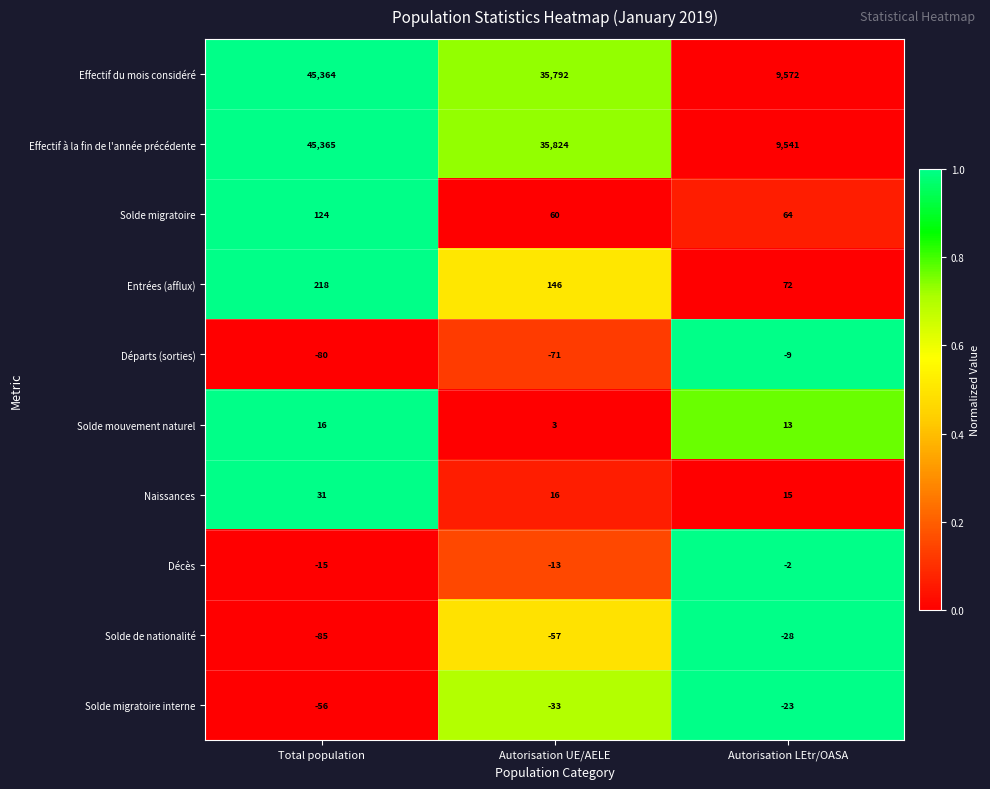

Is it true that Solde migratoire interne equals -23 at Autorisation LEtr/OASA?

True